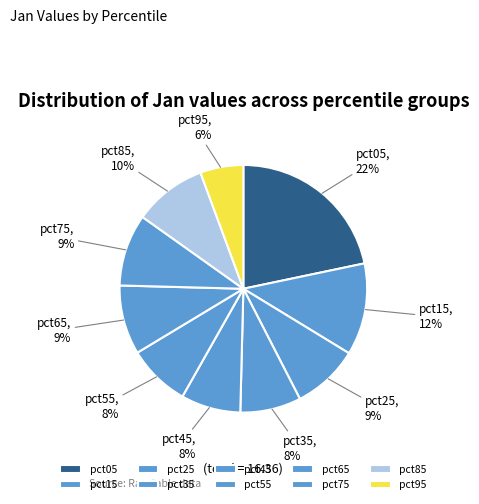

Does any single category account for the majority?

No